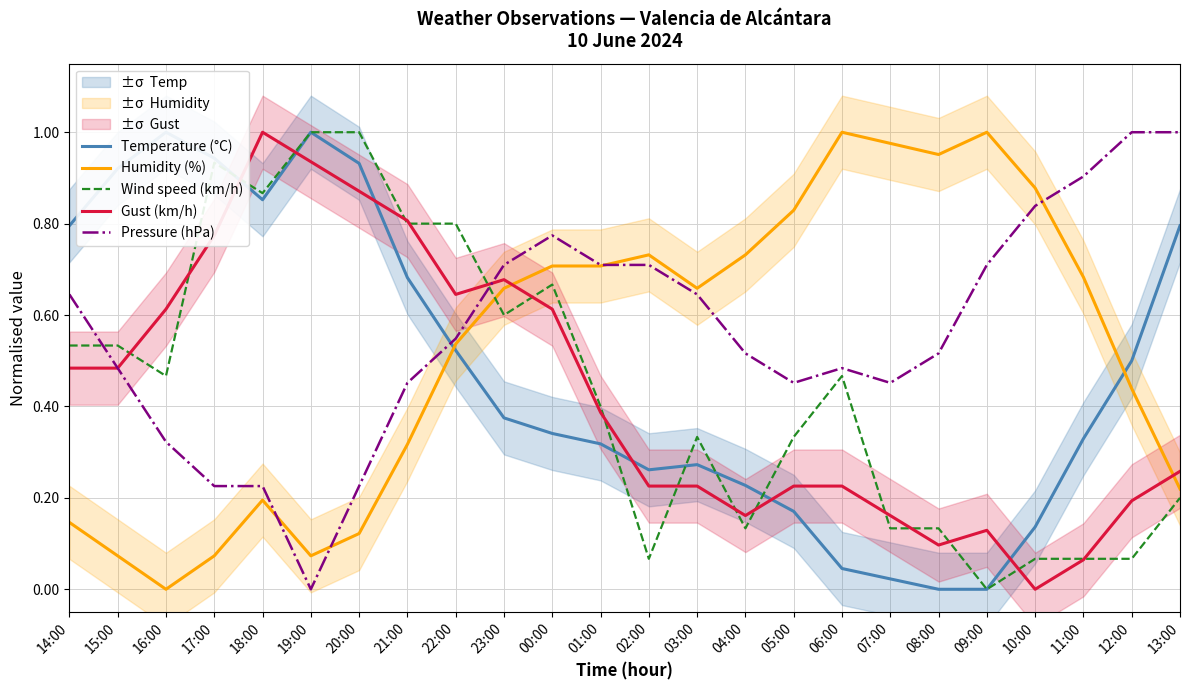

At which category does Temperature (°C) reach its first local valley?

18:00